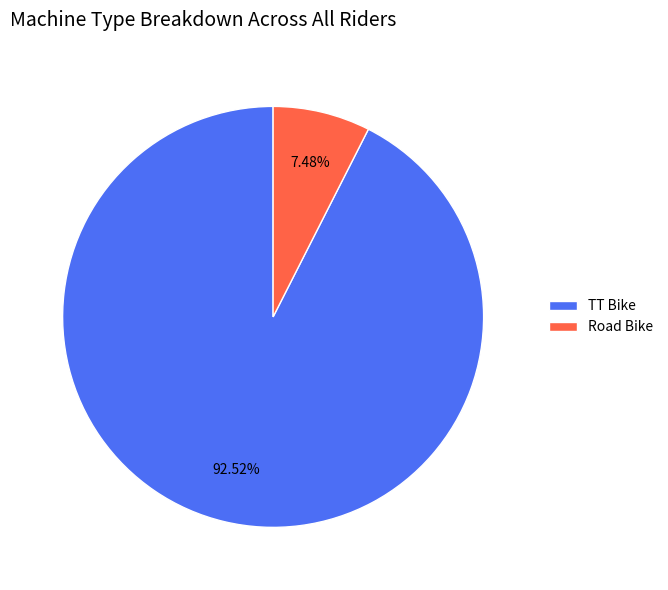

Do TT Bike and Road Bike together represent more than half of the pie?

Yes